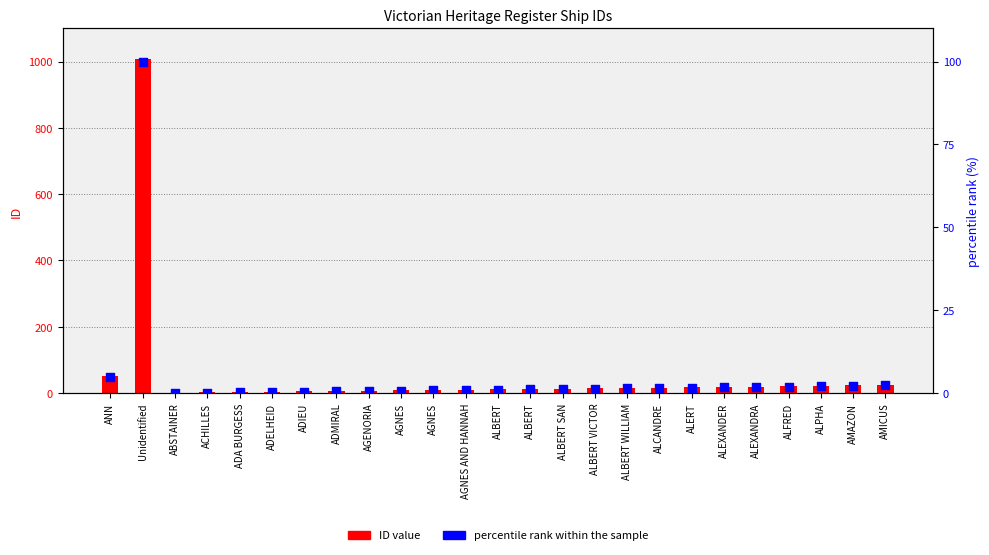

Is the value of percentile rank within the sample at ABSTAINER greater than the value of ID value at ALERT?

No